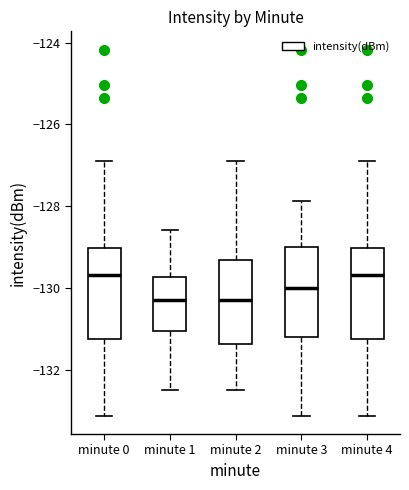

Where is the upper edge of the box for minute 0 on the y-axis? The values are not printed on the chart, so give them approximately, as read against the axis.

-129.0